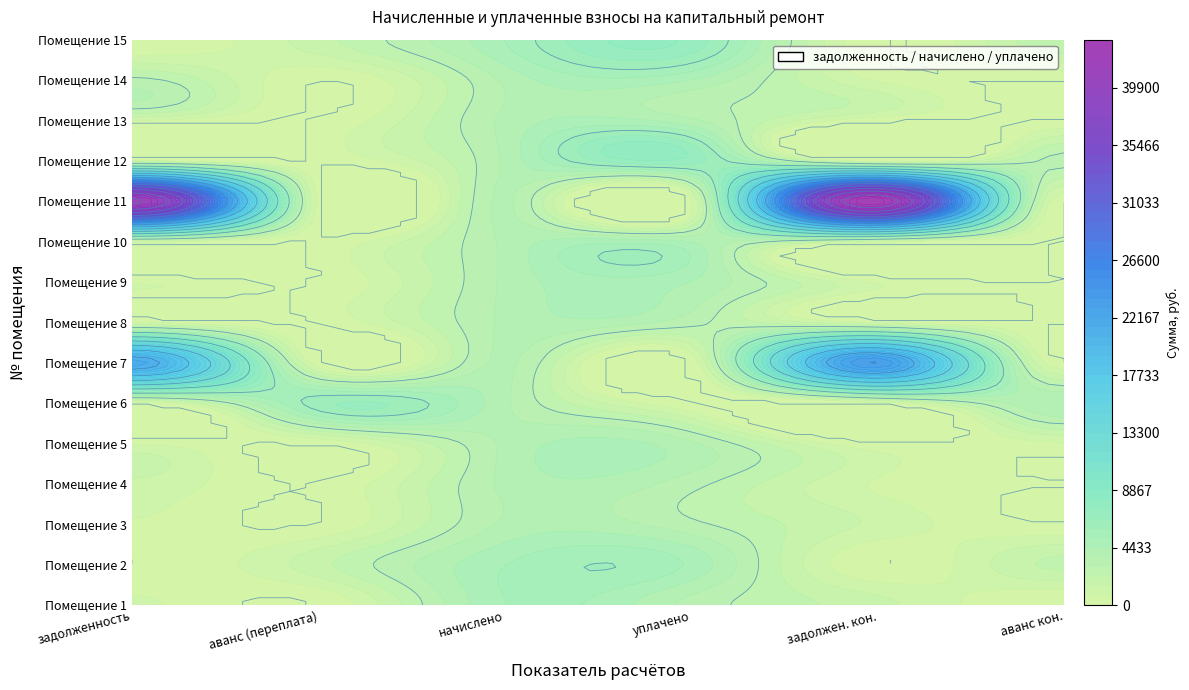

How many categories are shown in the chart?

6